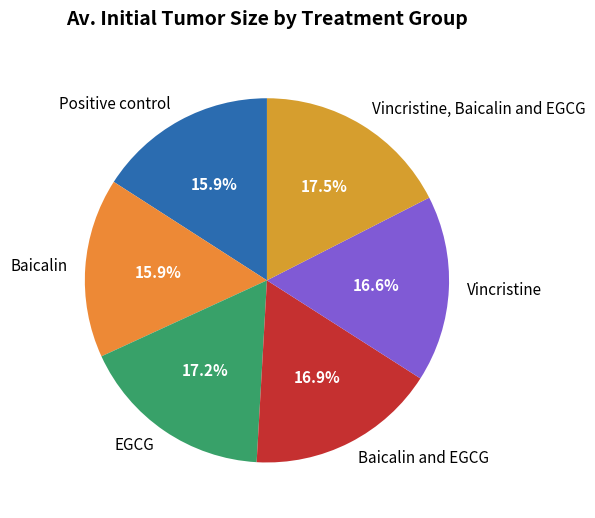

What portion of the pie excludes Baicalin?

84.1%